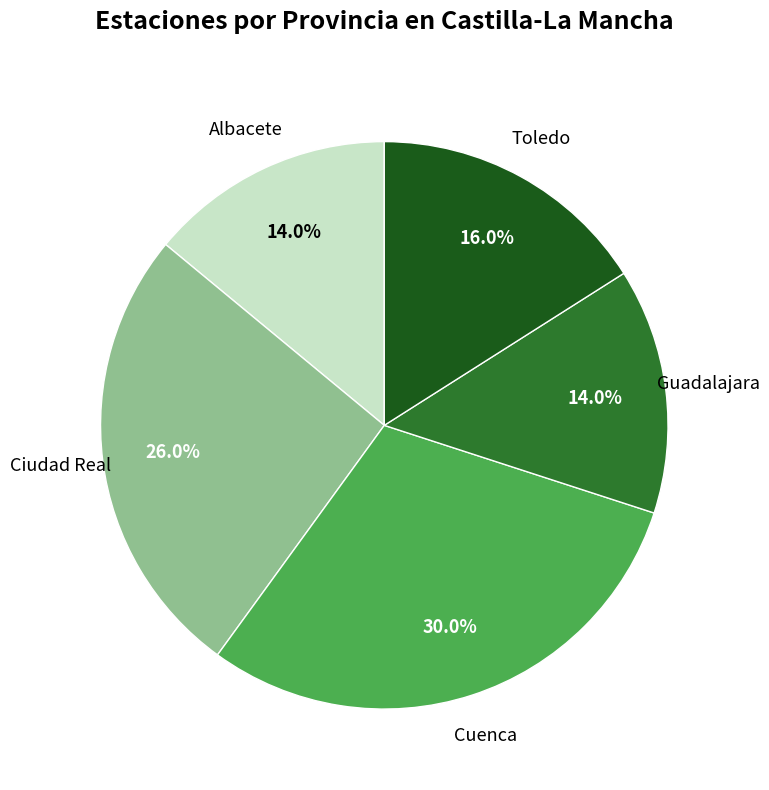

To the nearest percent, what is the combined percentage of Ciudad Real and Albacete?

40%